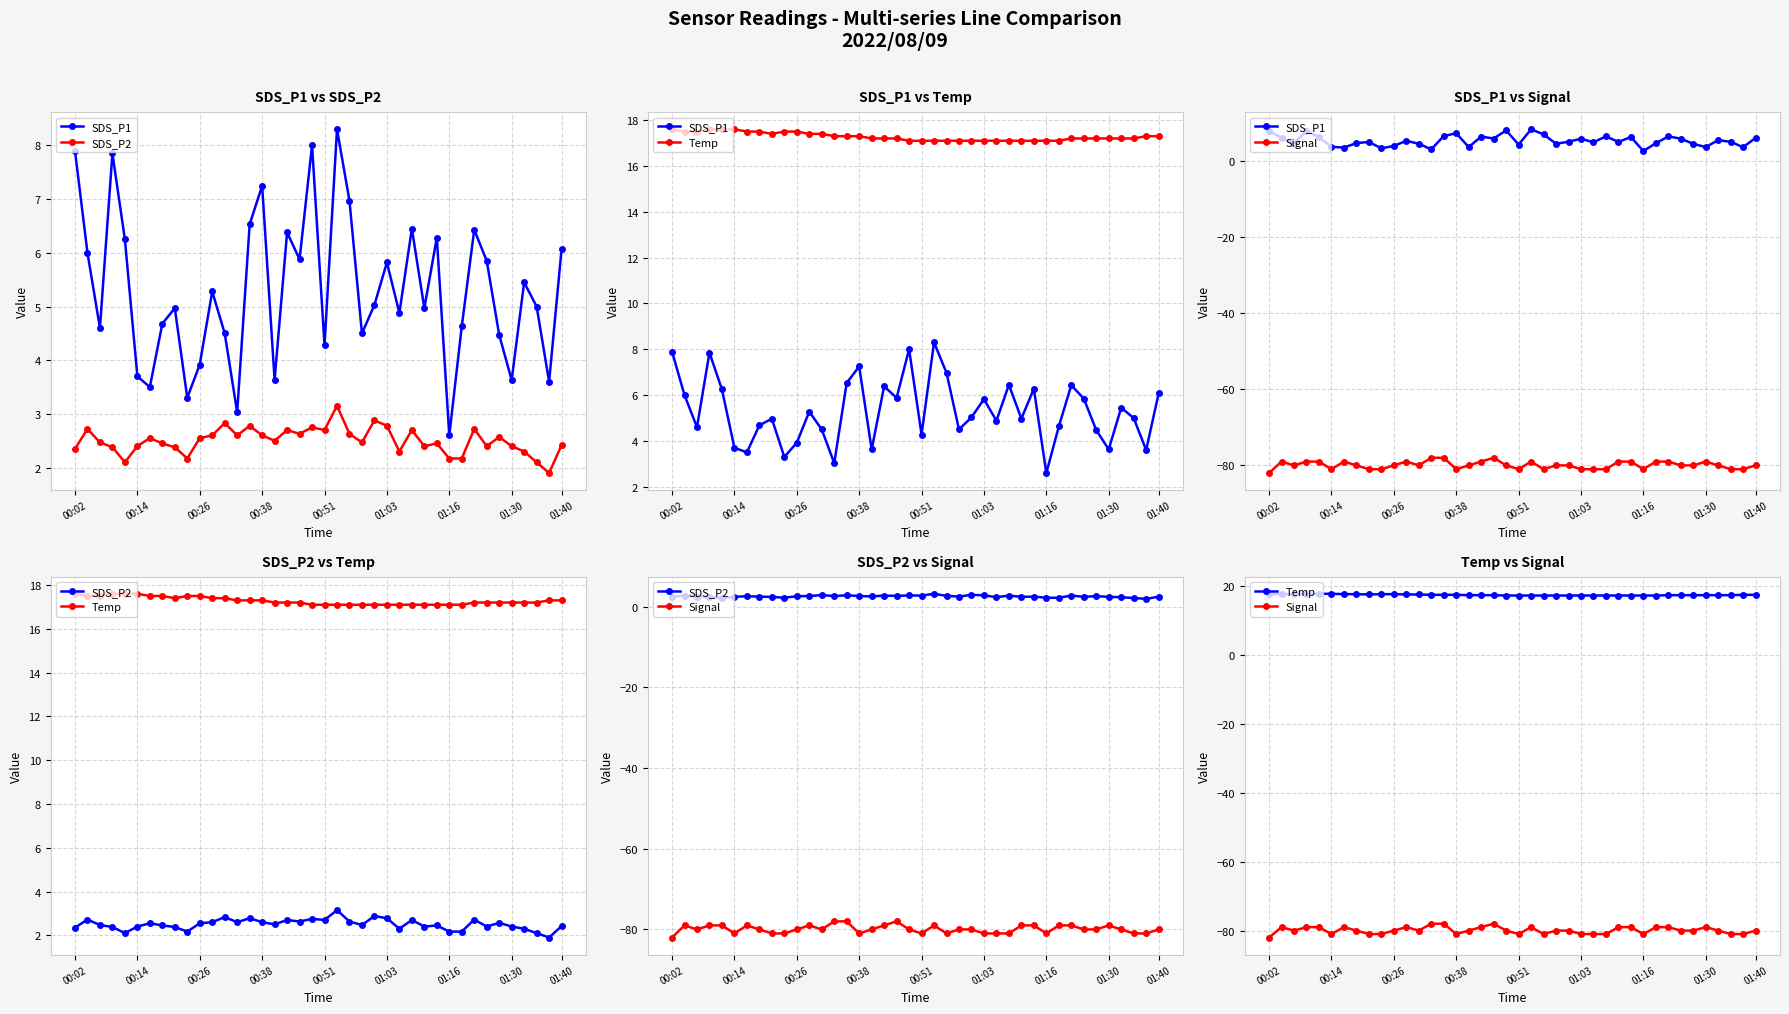

Is it true that SDS_P1 equals 3.4 at 18?

False